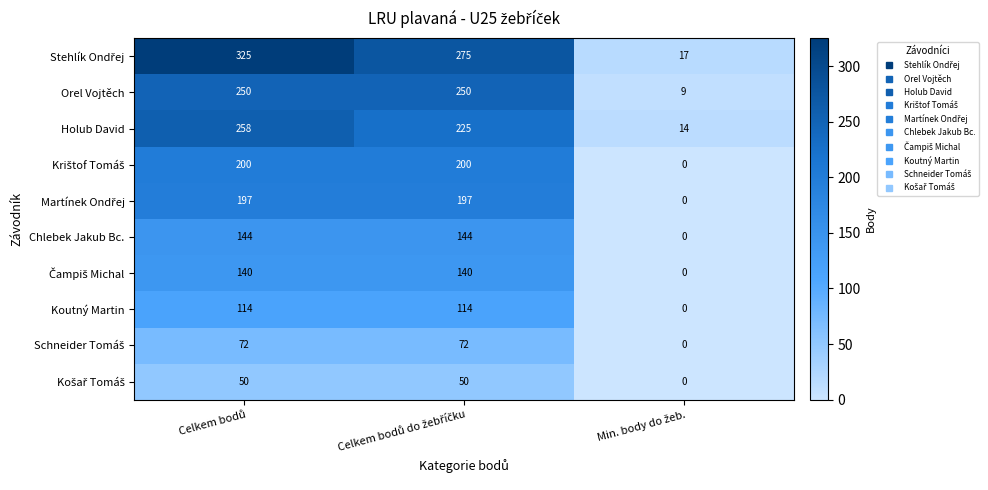

What is the sum of all Holub David values?

497